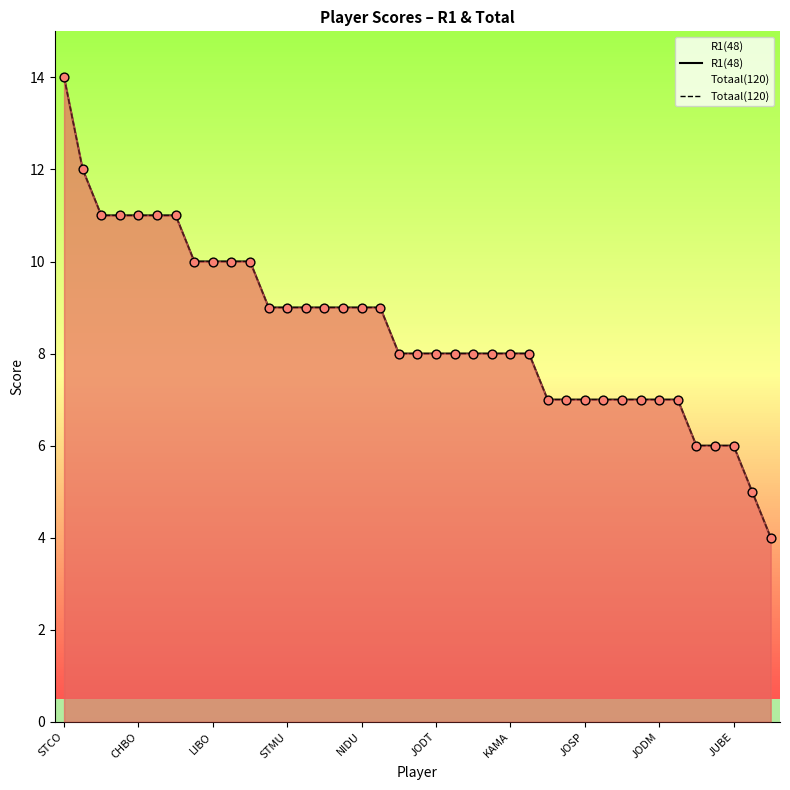

Which series contains the lowest Y value?

R1(48)